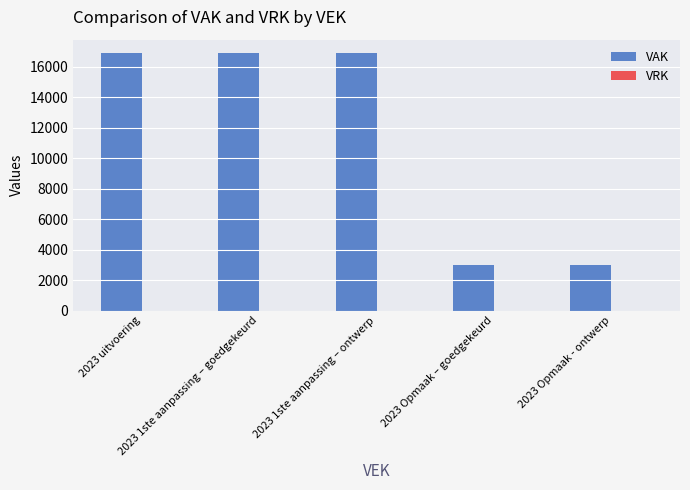

What is the greatest value displayed?

16946